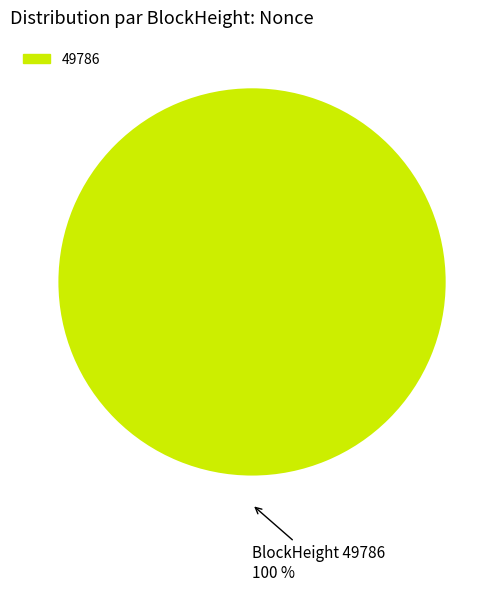

Does any single category account for the majority?

Yes